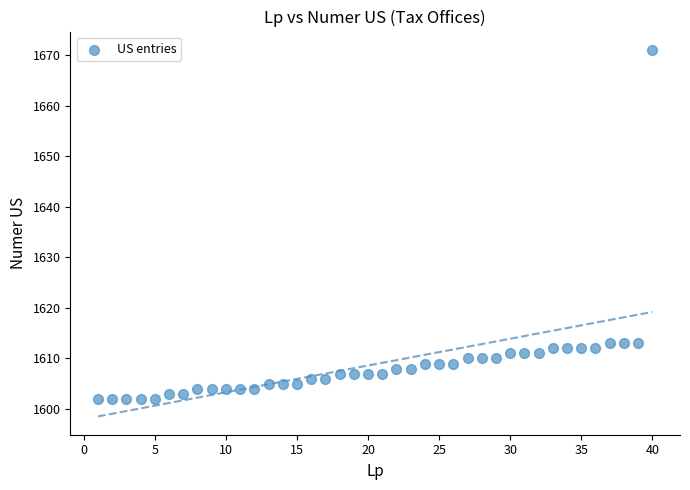

What is the range of X values (max minus min)?

39